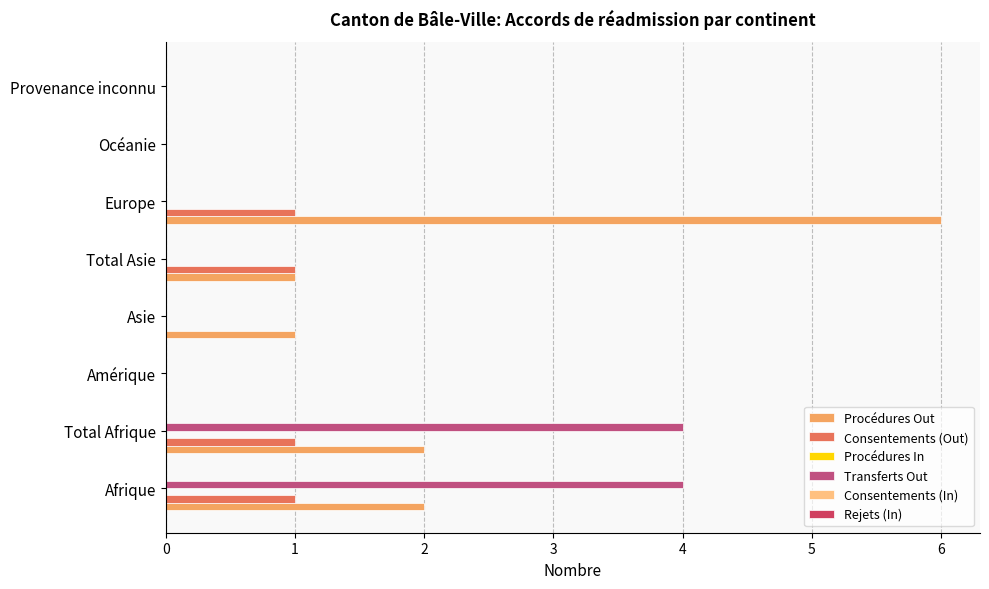

How many categories are shown in the chart?

8